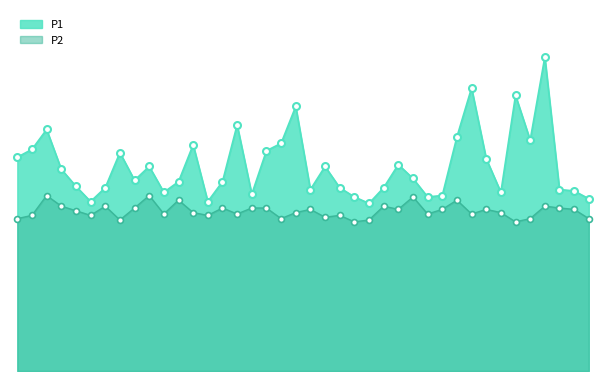

Which series reaches the minimum Y coordinate?

P2